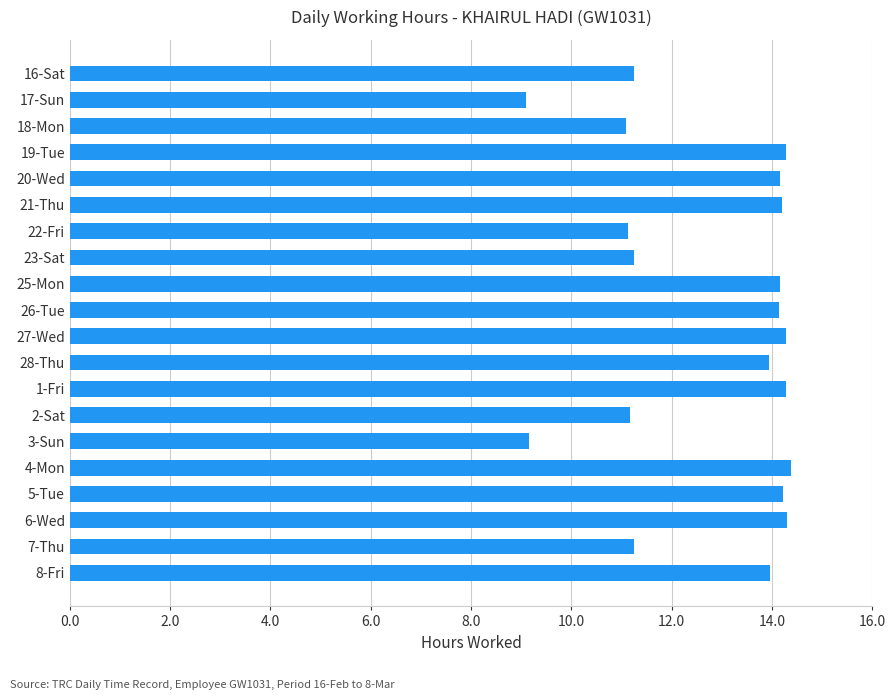

Which has a higher value, 18-Mon or 26-Tue?

26-Tue